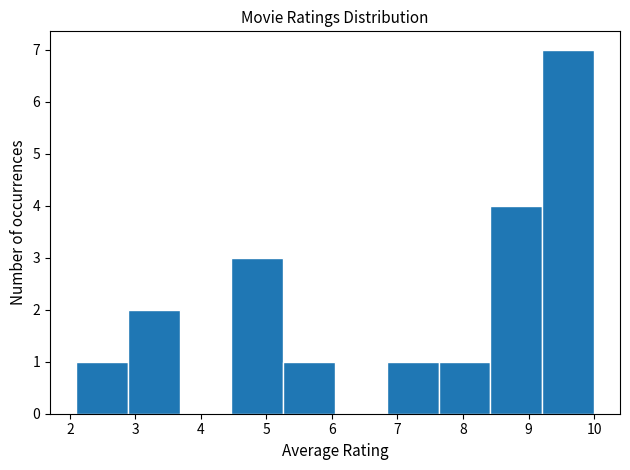

Over which range of the x-axis is the bar tallest?

9.2 to 10.0